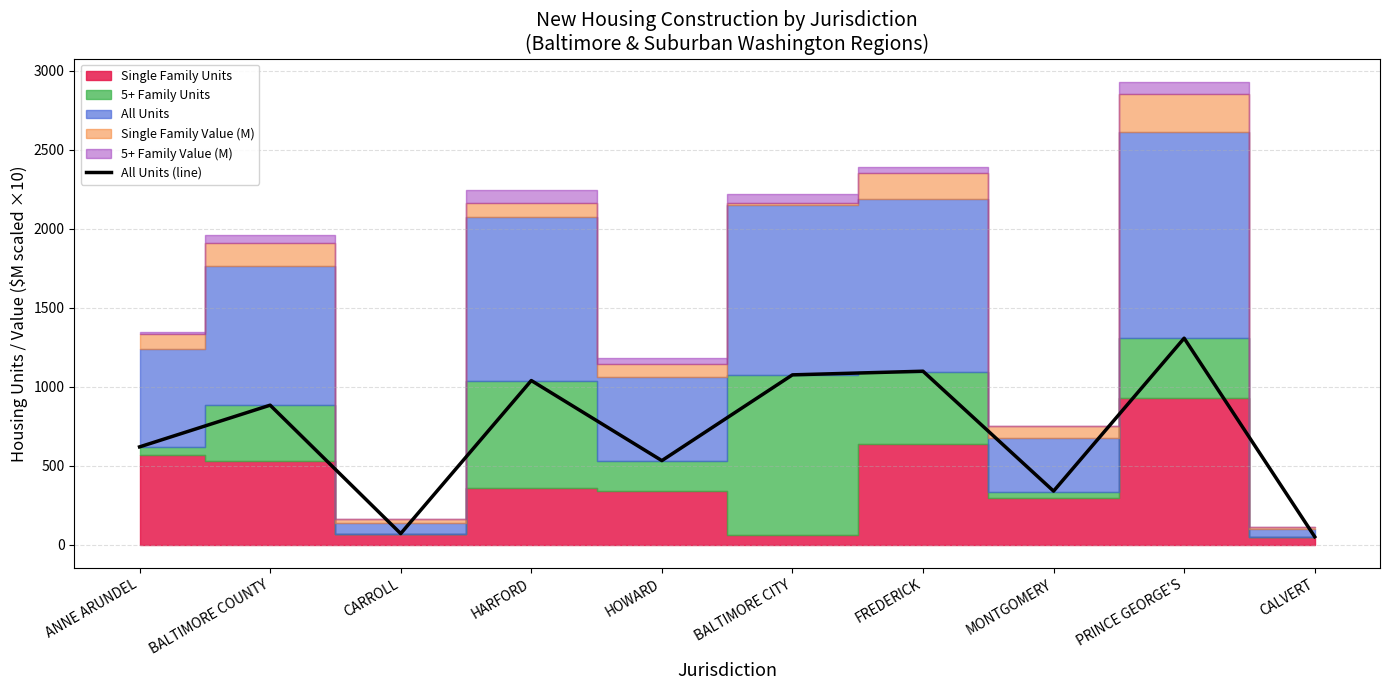

The value at BALTIMORE CITY is 1646. True or false?

False